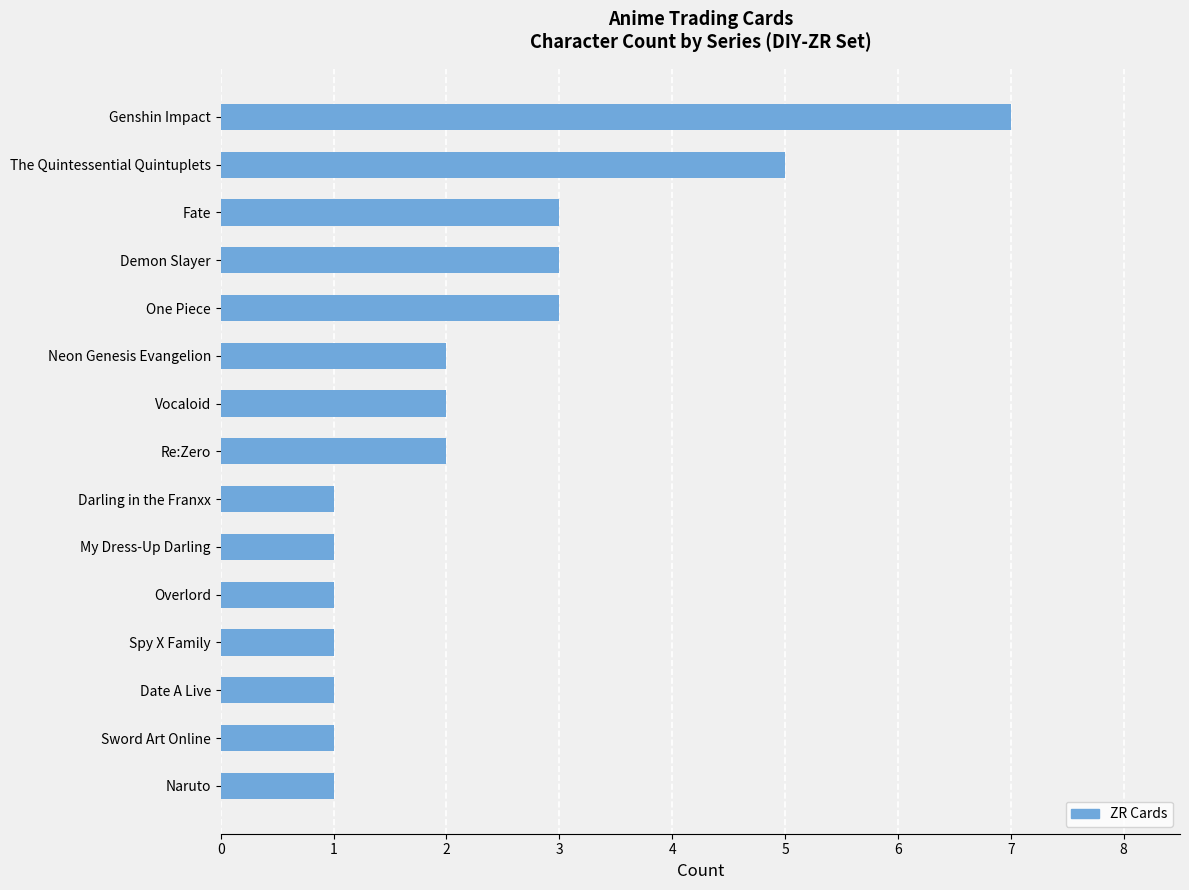

Reading bottom to top, what are all the values shown in this chart?

Naruto=1	Sword Art Online=1	Date A Live=1	Spy X Family=1	Overlord=1	My Dress-Up Darling=1	Darling in the Franxx=1	Re:Zero=2	Vocaloid=2	Neon Genesis Evangelion=2	One Piece=3	Demon Slayer=3	Fate=3	The Quintessential Quintuplets=5	Genshin Impact=7